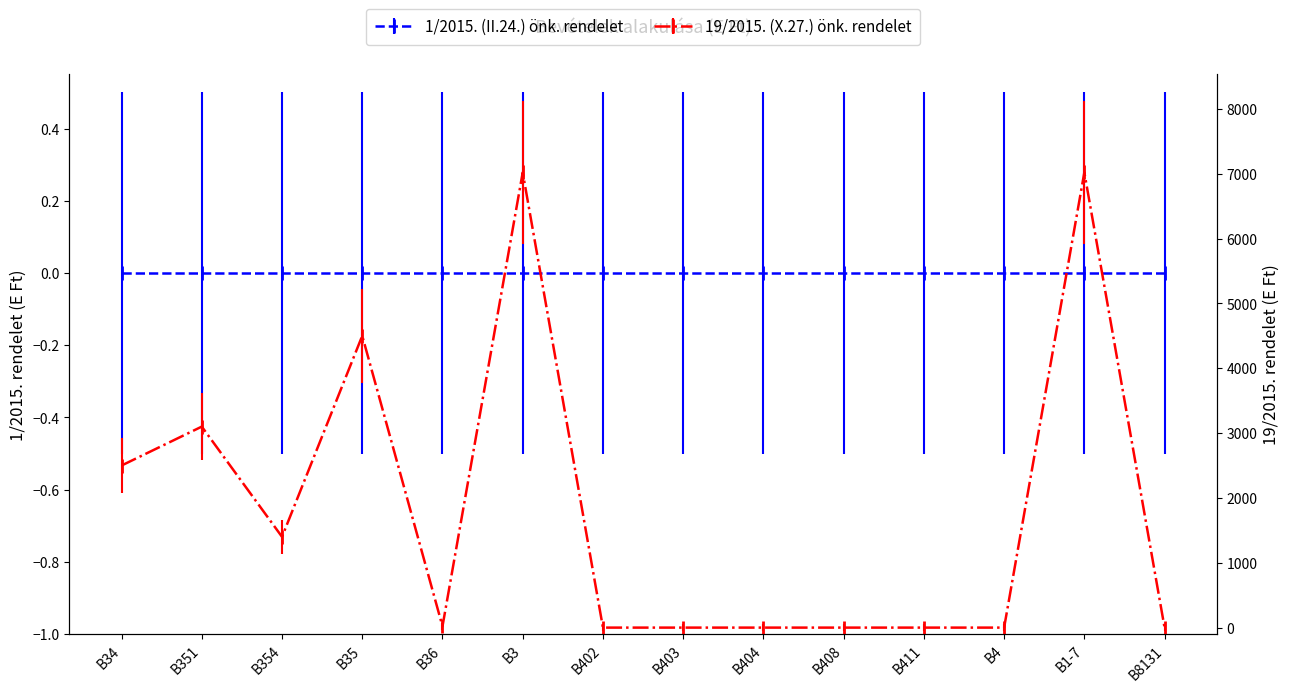

How many values are below 20?

7